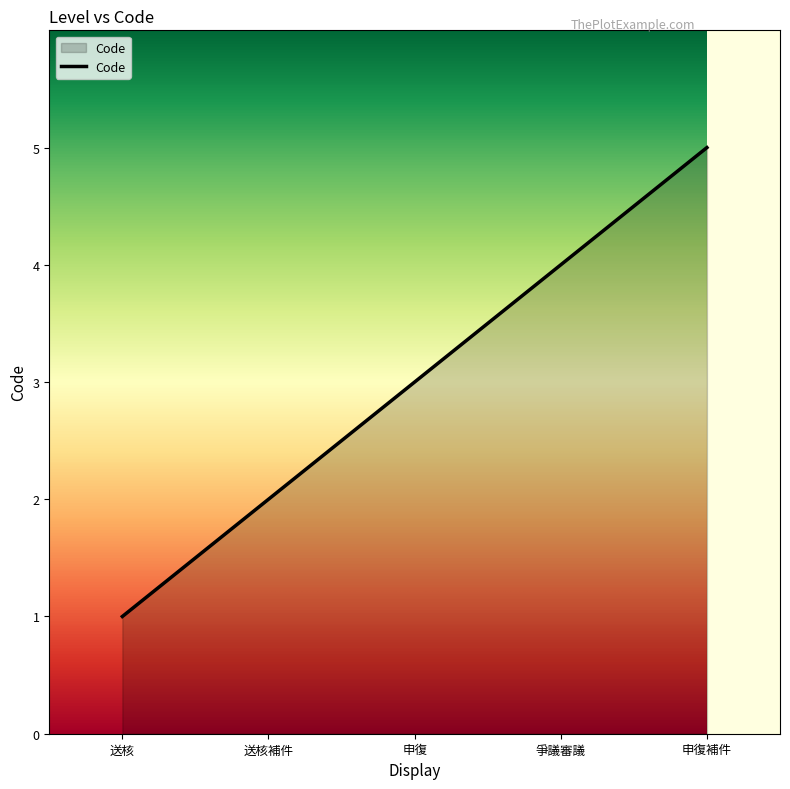

Reading left to right, transcribe all the data shown in this chart.

1	2	3	4	5